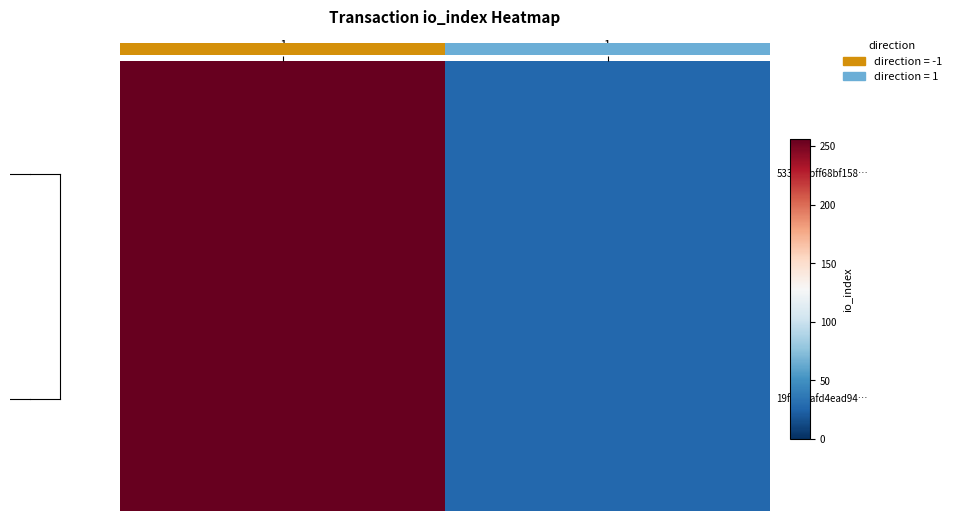

True or false: the data shows 256 at -1.

True